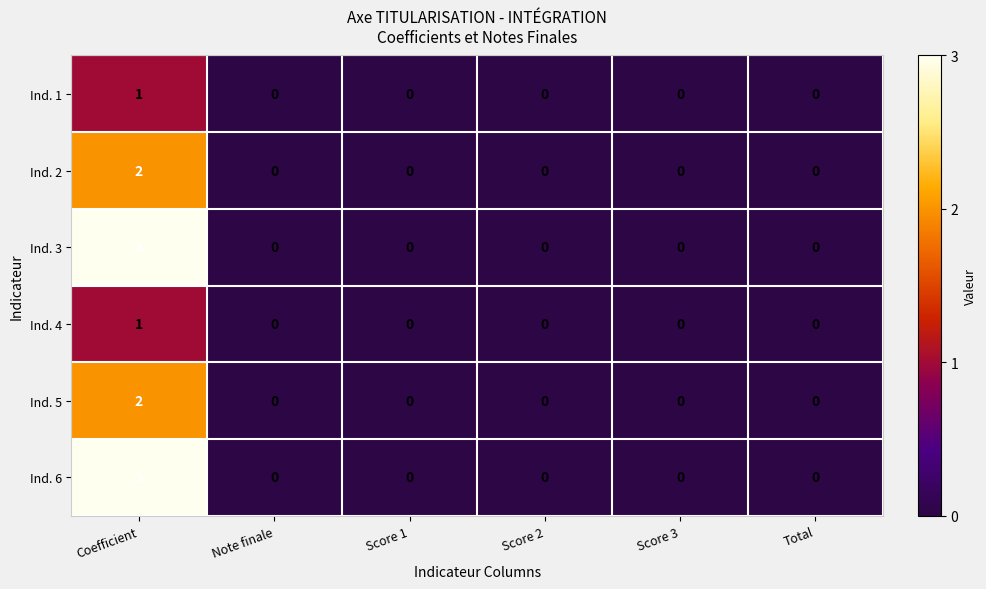

What is the total value across all series at Coefficient?

12